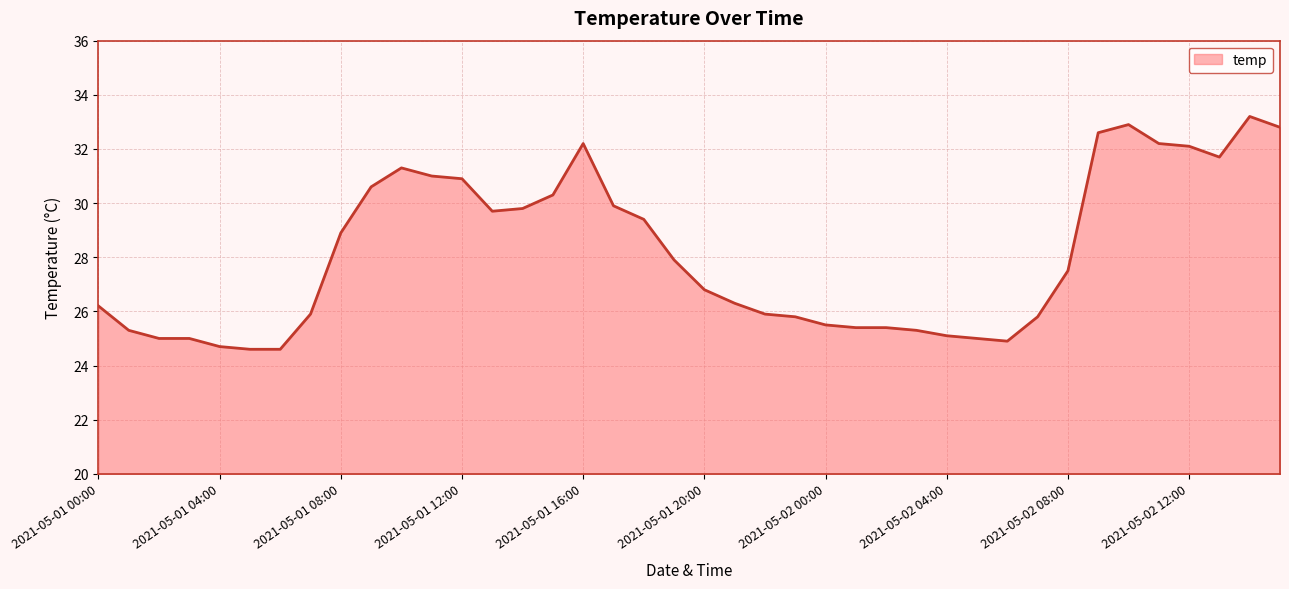

What is the maximum value shown in the chart?

33.2